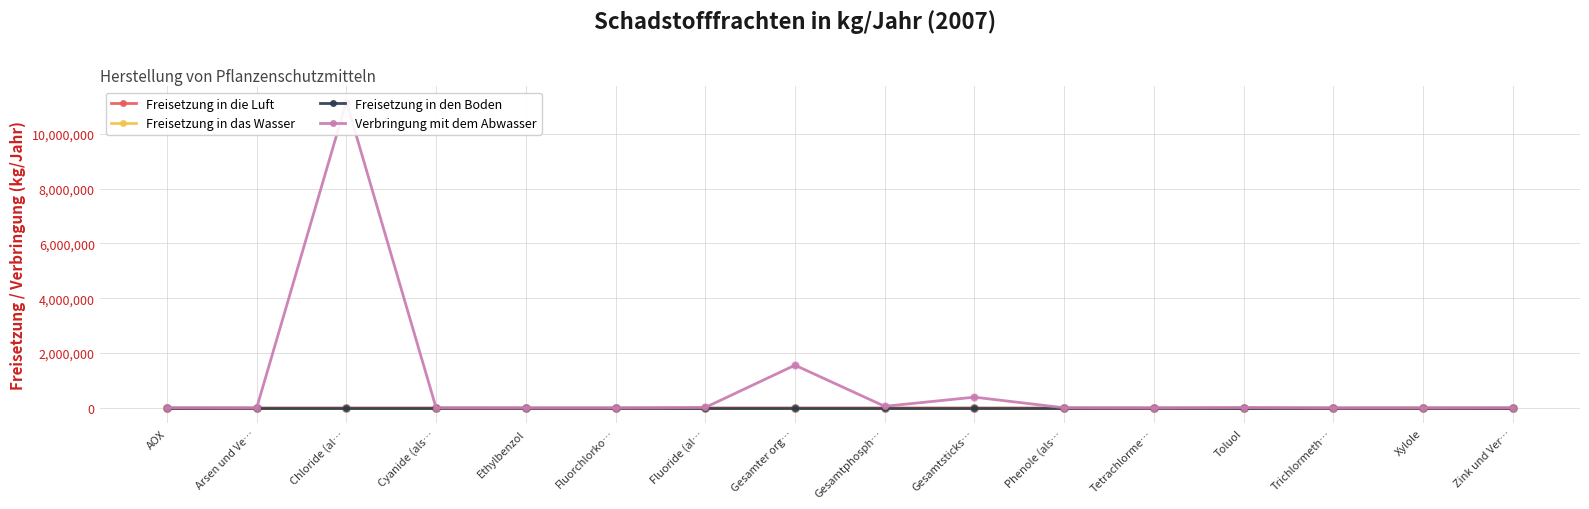

What are all the series names shown in the legend?

Freisetzung in die Luft, Freisetzung in das Wasser, Freisetzung in den Boden, Verbringung mit dem Abwasser